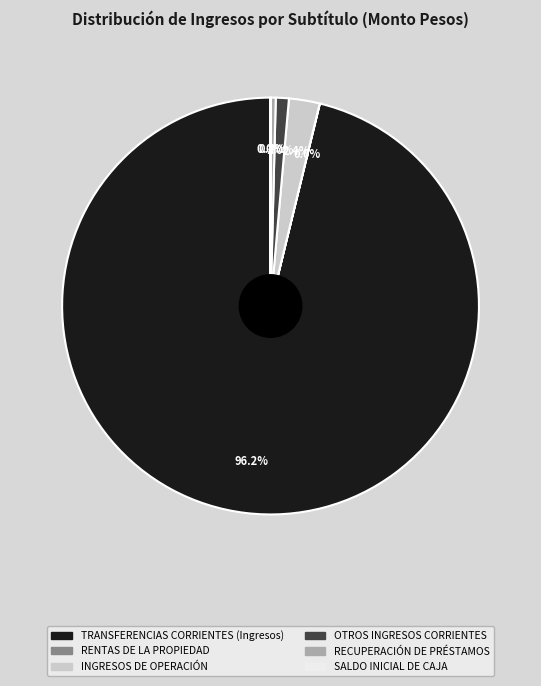

Does TRANSFERENCIAS CORRIENTES (Ingresos) account for over 50% of the chart?

Yes